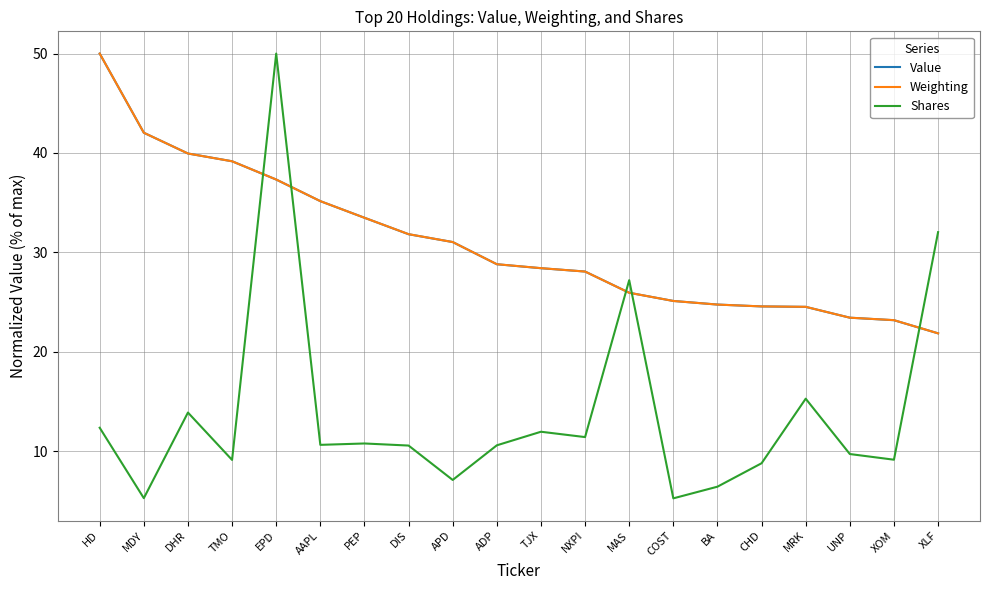

What is the difference between the highest and lowest values at MRK?

9.2